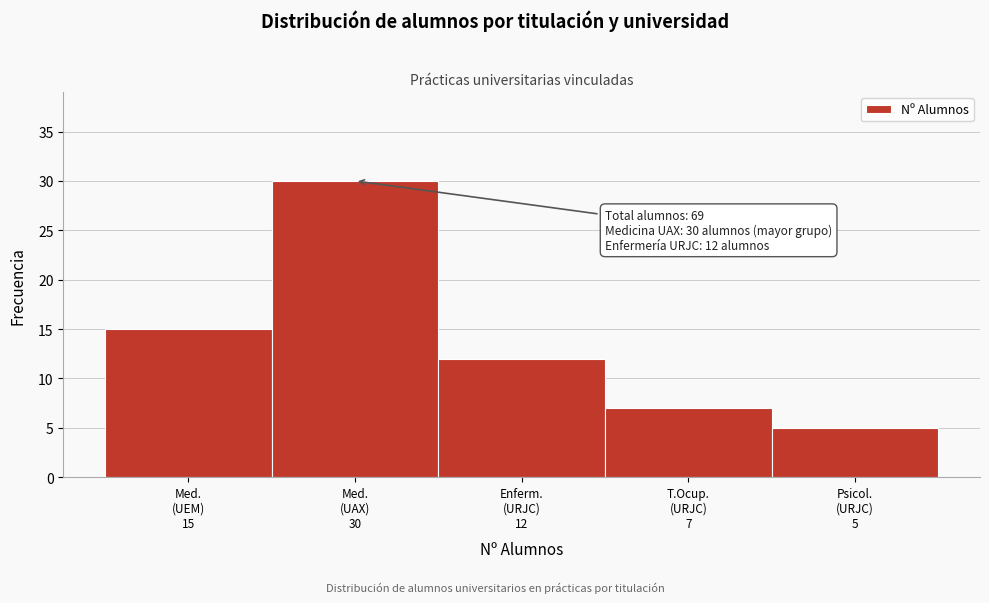

Reading left to right, extract all data points from this chart.

15	30	12	7	5